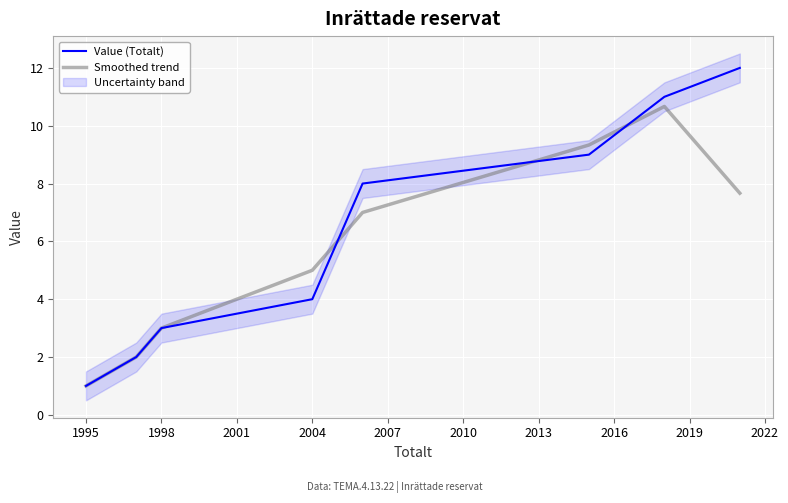

Which category has the lowest value in the Value (Totalt) series?

1995